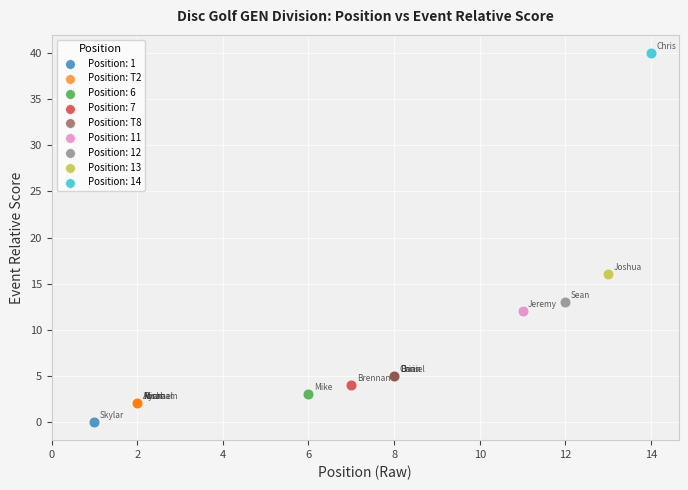

Which series contains the highest Y value?

Position: 14